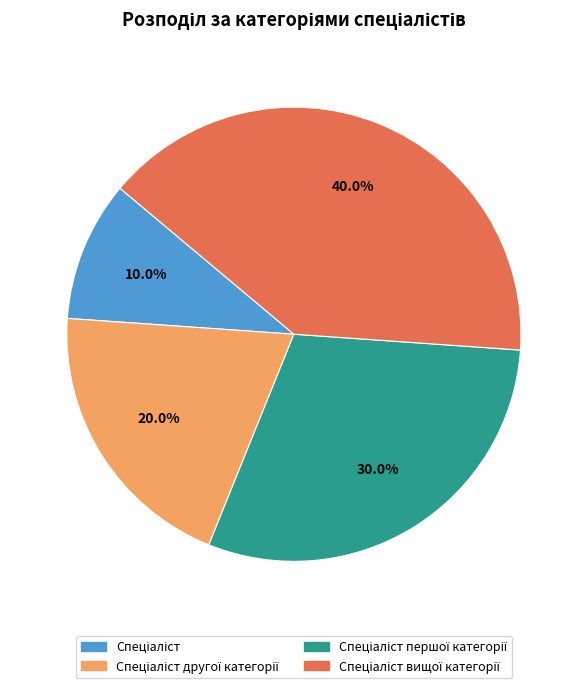

Is there any slice that represents more than half of the pie?

No